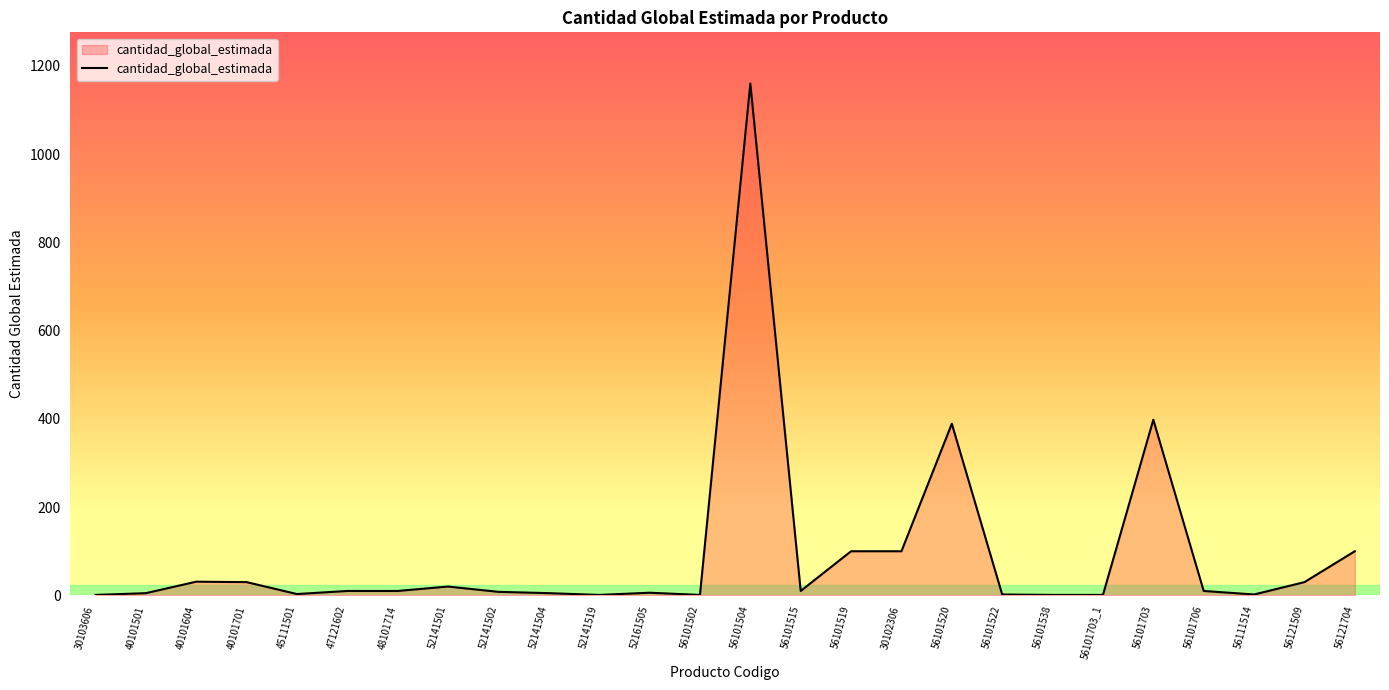

True or false: the data shows 30 at 40101701.

True